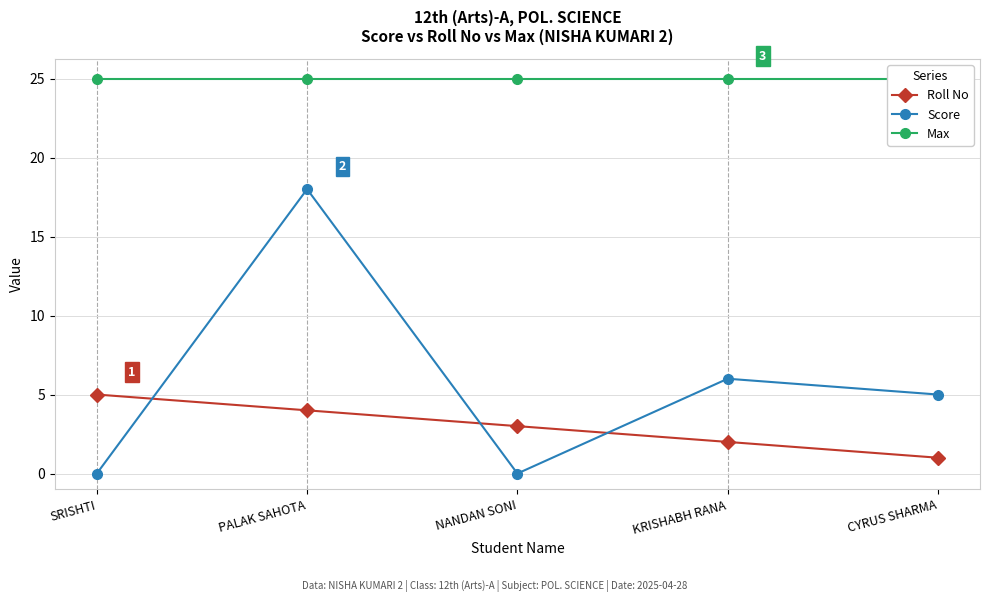

Where is Roll No nearest to the value 3?

NANDAN SONI